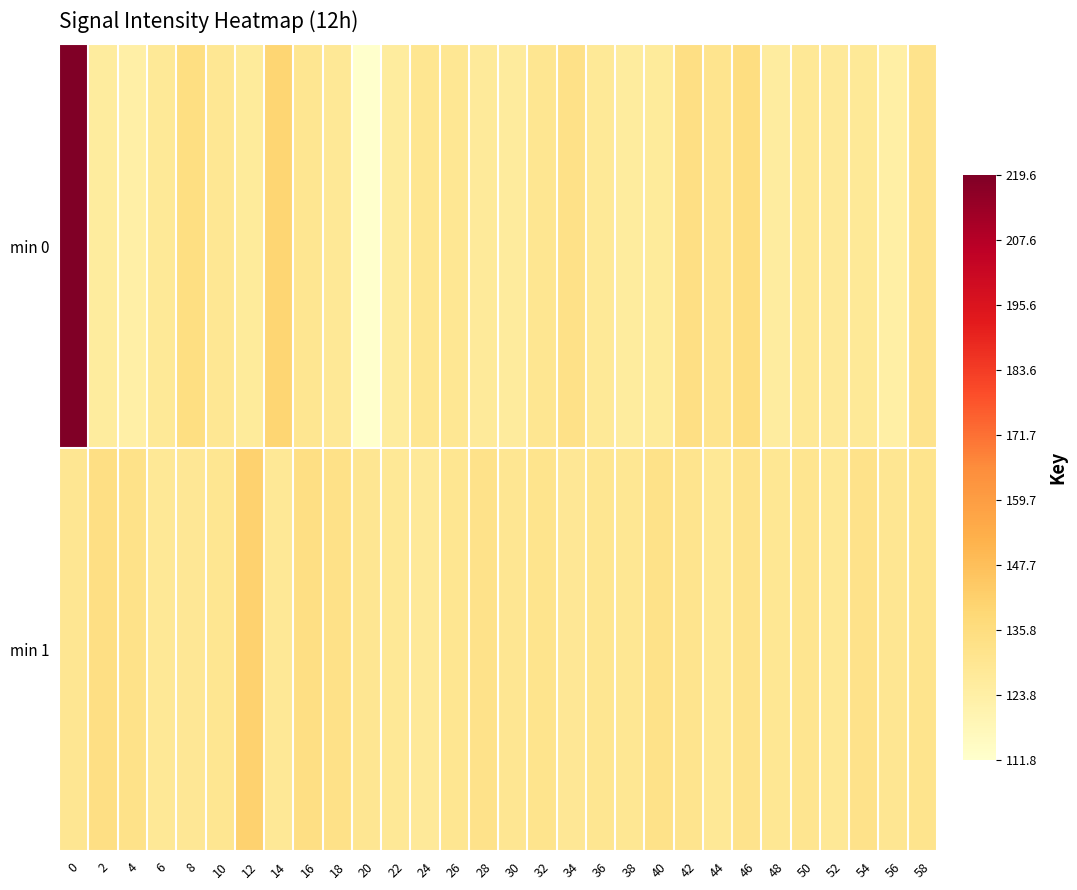

Which series changed the most between 20 and 24?

min 0